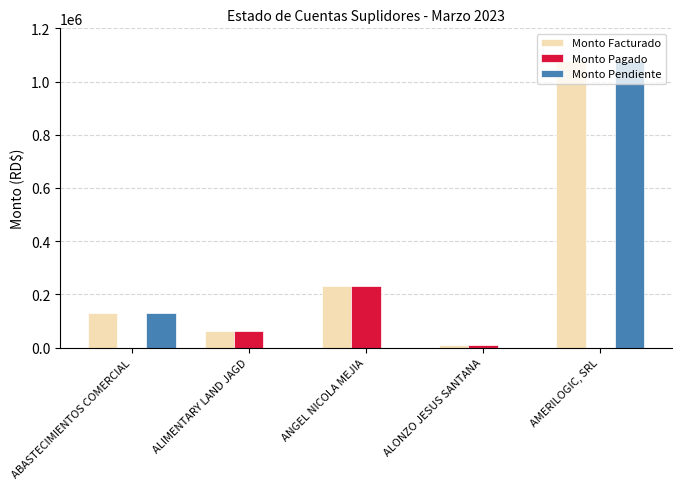

Reading left to right, transcribe all the data shown in this chart.

Monto Facturado: ABASTECIMIENTOS COMERCIAL=130024.2	ALIMENTARY LAND JAGD=61206.6	ANGEL NICOLA MEJIA=230100.0	ALONZO JESUS SANTANA=10000.0	AMERILOGIC, SRL=1078284.0
Monto Pagado: ABASTECIMIENTOS COMERCIAL=0.0	ALIMENTARY LAND JAGD=61206.6	ANGEL NICOLA MEJIA=230100.0	ALONZO JESUS SANTANA=10000.0	AMERILOGIC, SRL=0.0
Monto Pendiente: ABASTECIMIENTOS COMERCIAL=130024.2	ALIMENTARY LAND JAGD=0.0	ANGEL NICOLA MEJIA=0.0	ALONZO JESUS SANTANA=0.0	AMERILOGIC, SRL=1078284.0